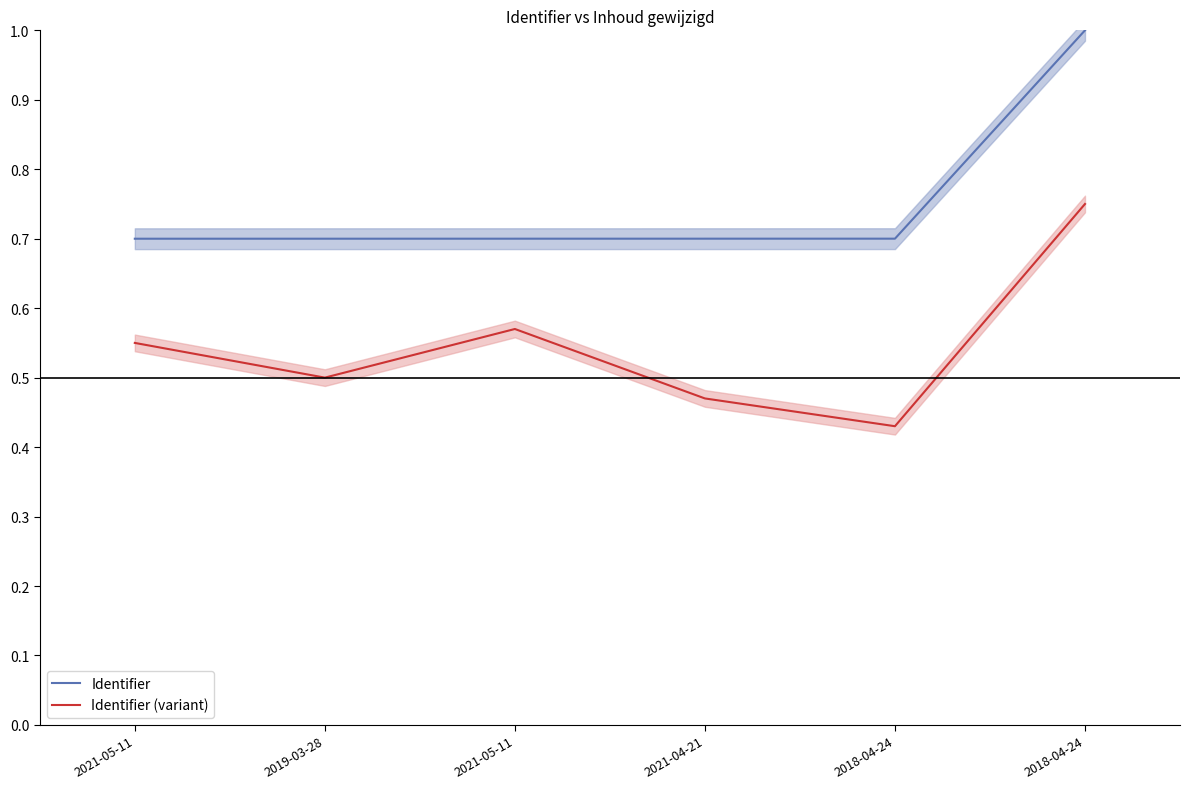

Reading left to right, list all the values displayed in this chart.

Identifier: 2021-05-11=0.7	2019-03-28=0.7	2021-05-11=0.7	2021-04-21=0.7	2018-04-24=0.7	2018-04-24=1.0
Identifier (variant): 2021-05-11=0.5	2019-03-28=0.5	2021-05-11=0.6	2021-04-21=0.5	2018-04-24=0.4	2018-04-24=0.8